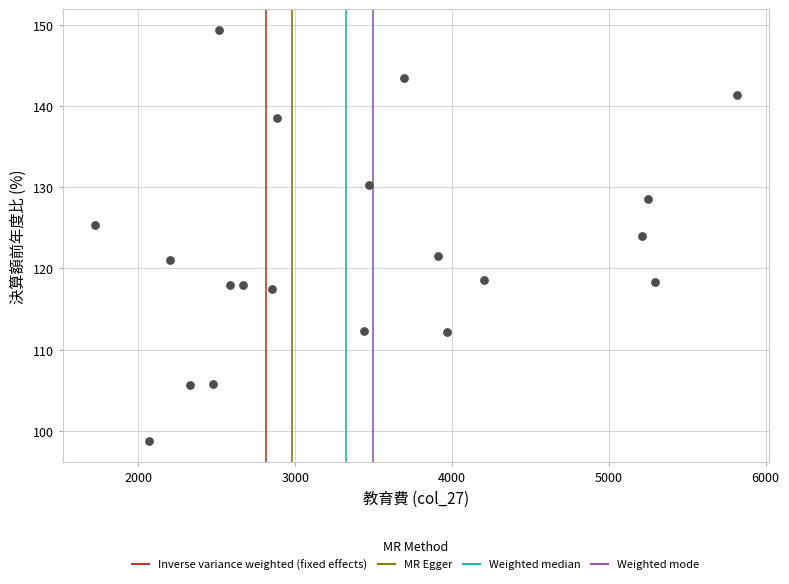

What is the range of Y values (max minus min)?

50.7